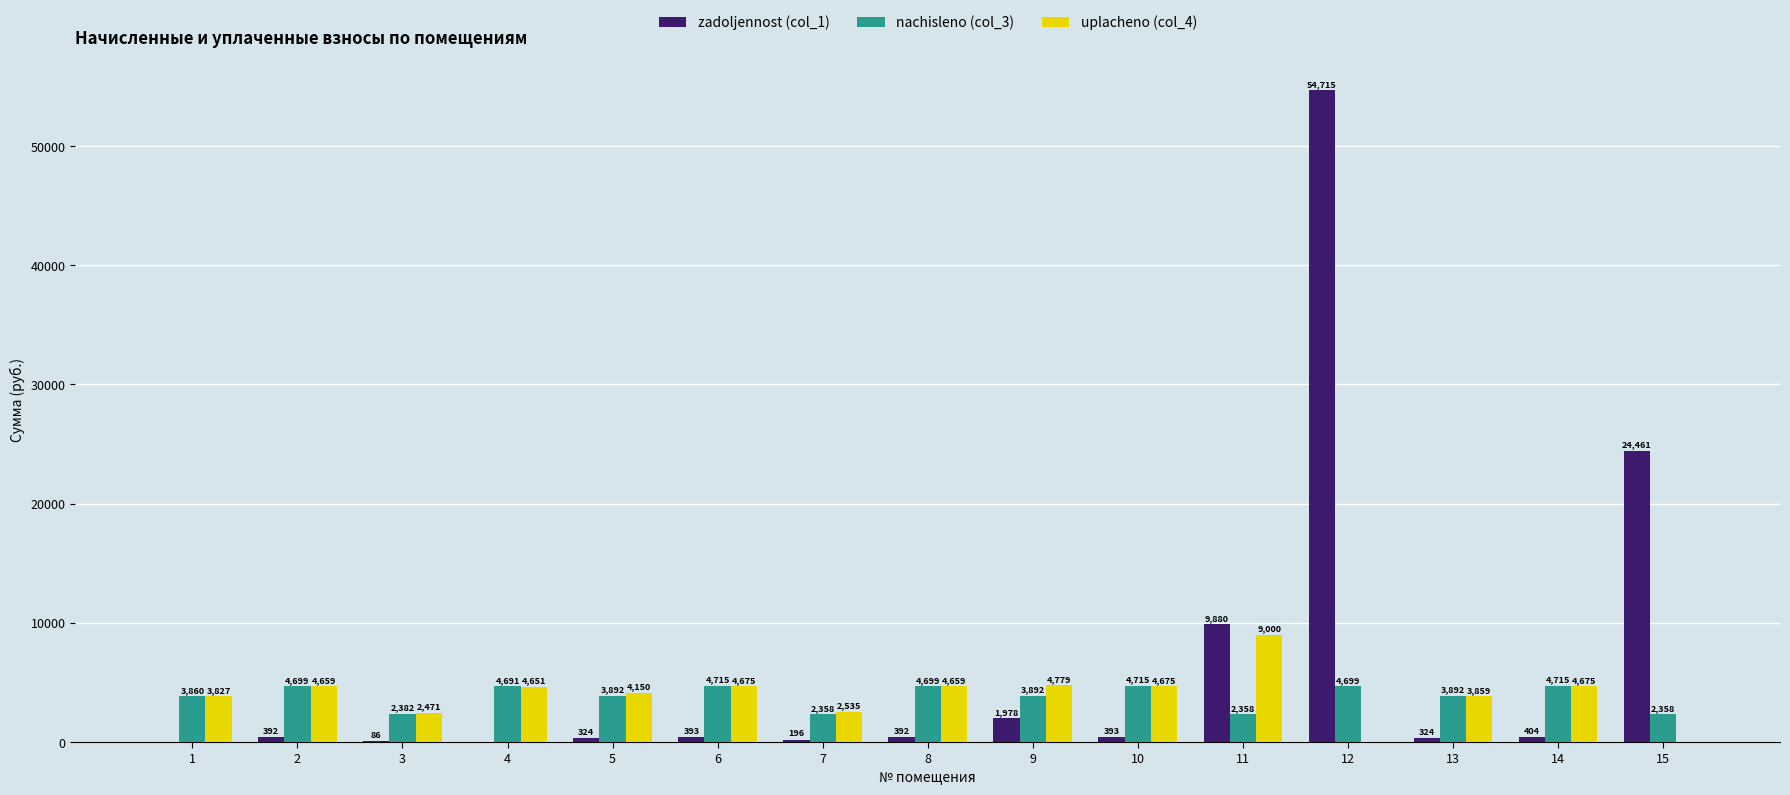

How many data points in uplacheno (col_4) are above 4651?

8